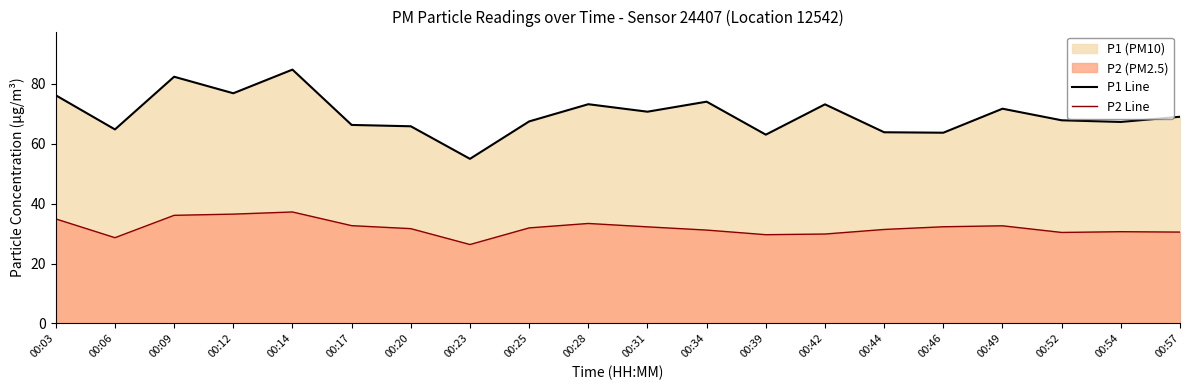

How many lines are shown in the chart?

2